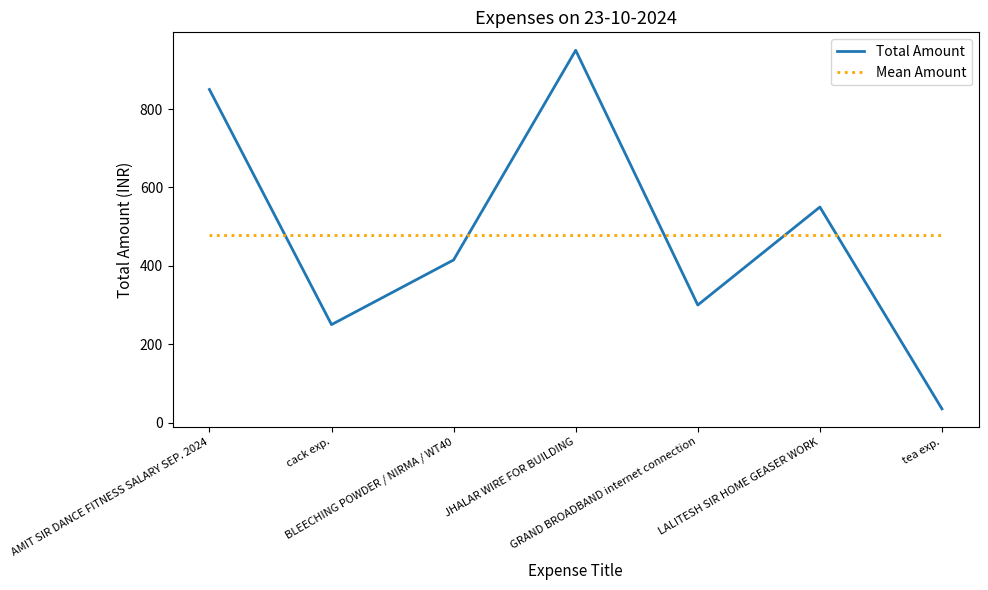

What is the maximum value shown in the chart?

950.0